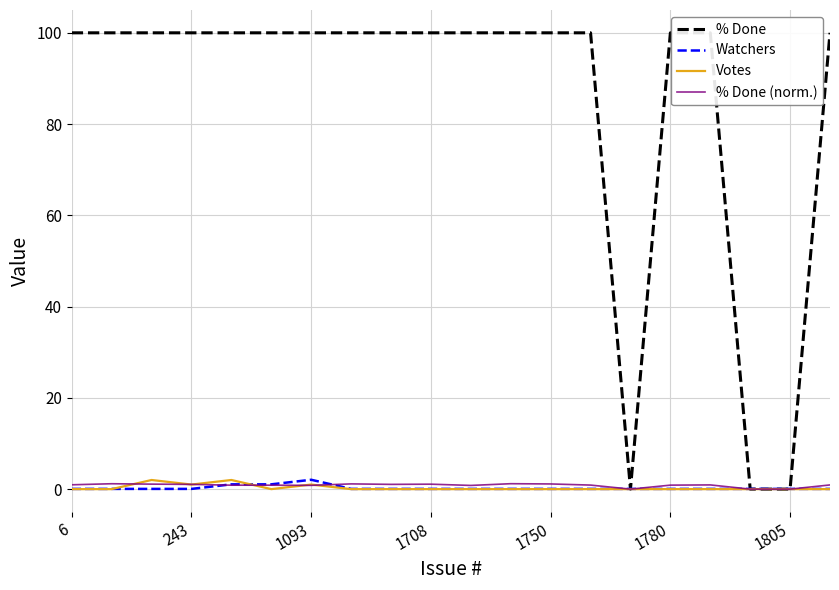

At which label does Watchers reach its minimum?

6